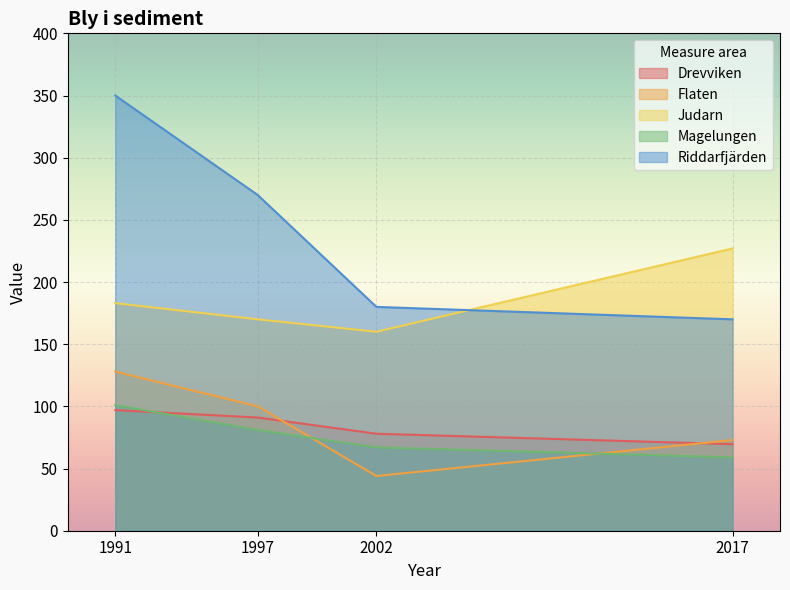

How many values in the Riddarfjärden series exceed 270?

1